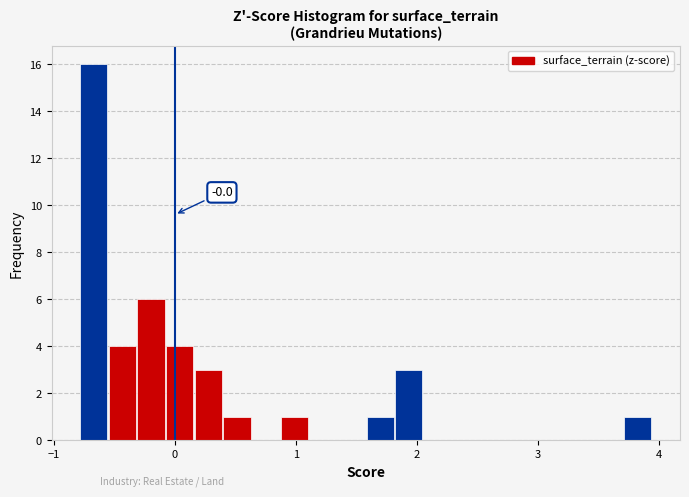

Around what value on the x-axis is the tallest bar? Give the approximate position of its centre, as read against the axis.

-0.7